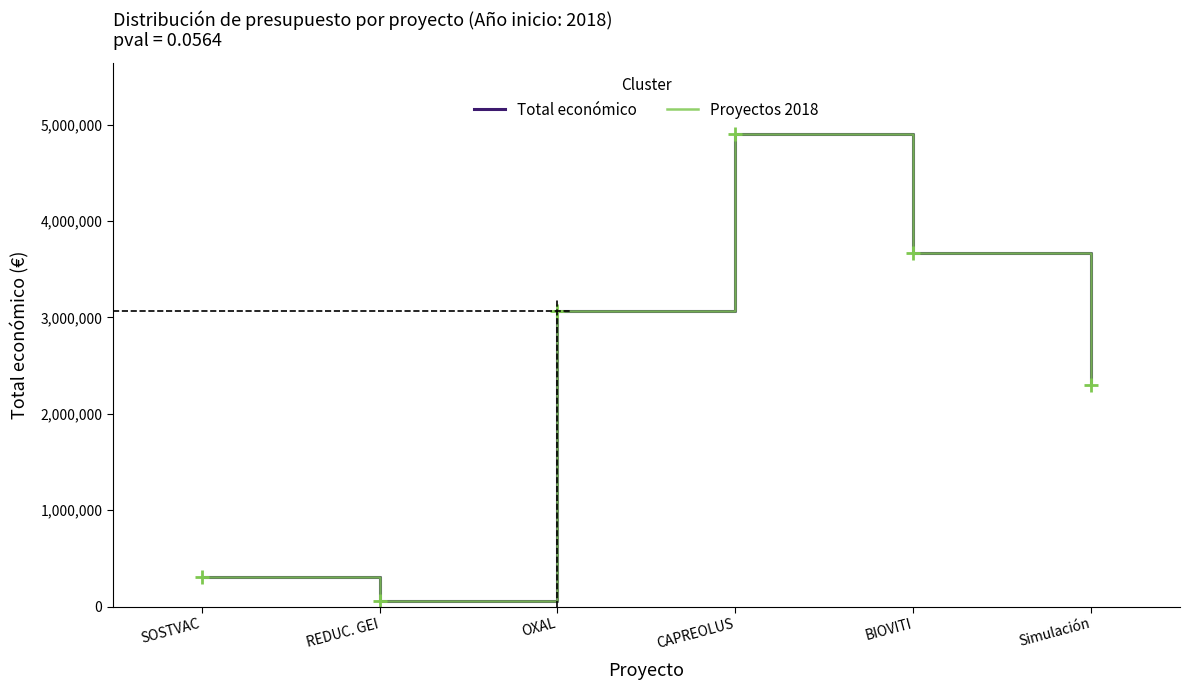

Reading left to right, what are all the values shown in this chart?

Total económico: SOSTVAC=311553	REDUC. GEI=58130	OXAL=3062871	CAPREOLUS=4902645	BIOVITI=3664706	Simulación=2296067
Proyectos 2018: SOSTVAC=311553	REDUC. GEI=58130	OXAL=3062871	CAPREOLUS=4902645	BIOVITI=3664706	Simulación=2296067